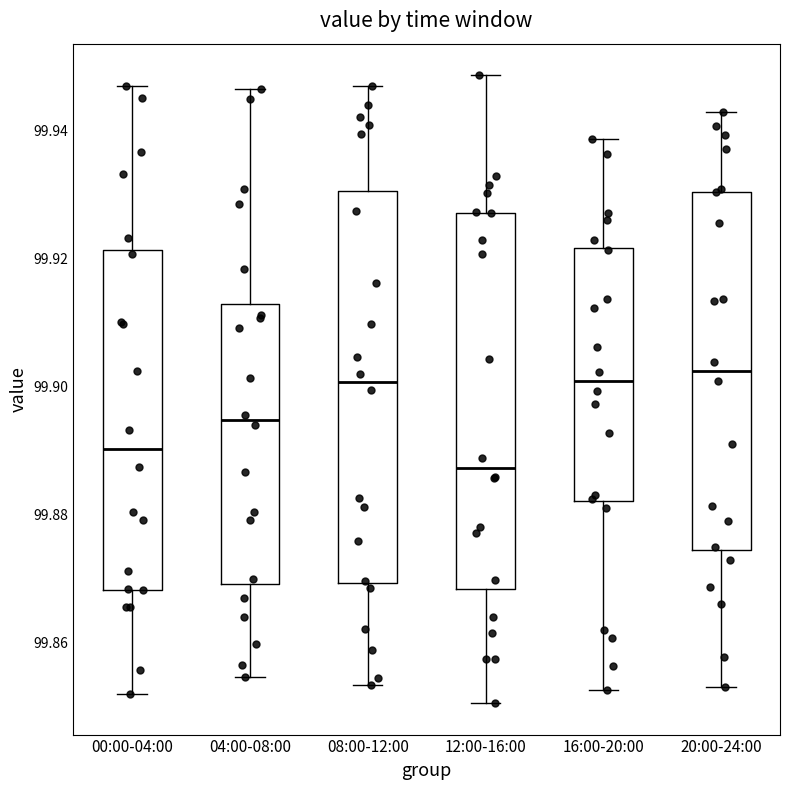

Reading left to right, read every box against the y-axis: the position of its median line, the range the box covers, and the ends of its whiskers. The values are not printed on the chart, so give them approximately, as read against the axis.

00:00-04:00: median 99.890, box 99.868 to 99.922, whiskers 99.852 to 99.946
04:00-08:00: median 99.894, box 99.870 to 99.912, whiskers 99.854 to 99.946
08:00-12:00: median 99.900, box 99.870 to 99.930, whiskers 99.854 to 99.946
12:00-16:00: median 99.888, box 99.868 to 99.928, whiskers 99.850 to 99.948
16:00-20:00: median 99.900, box 99.882 to 99.922, whiskers 99.852 to 99.938
20:00-24:00: median 99.902, box 99.874 to 99.930, whiskers 99.854 to 99.942